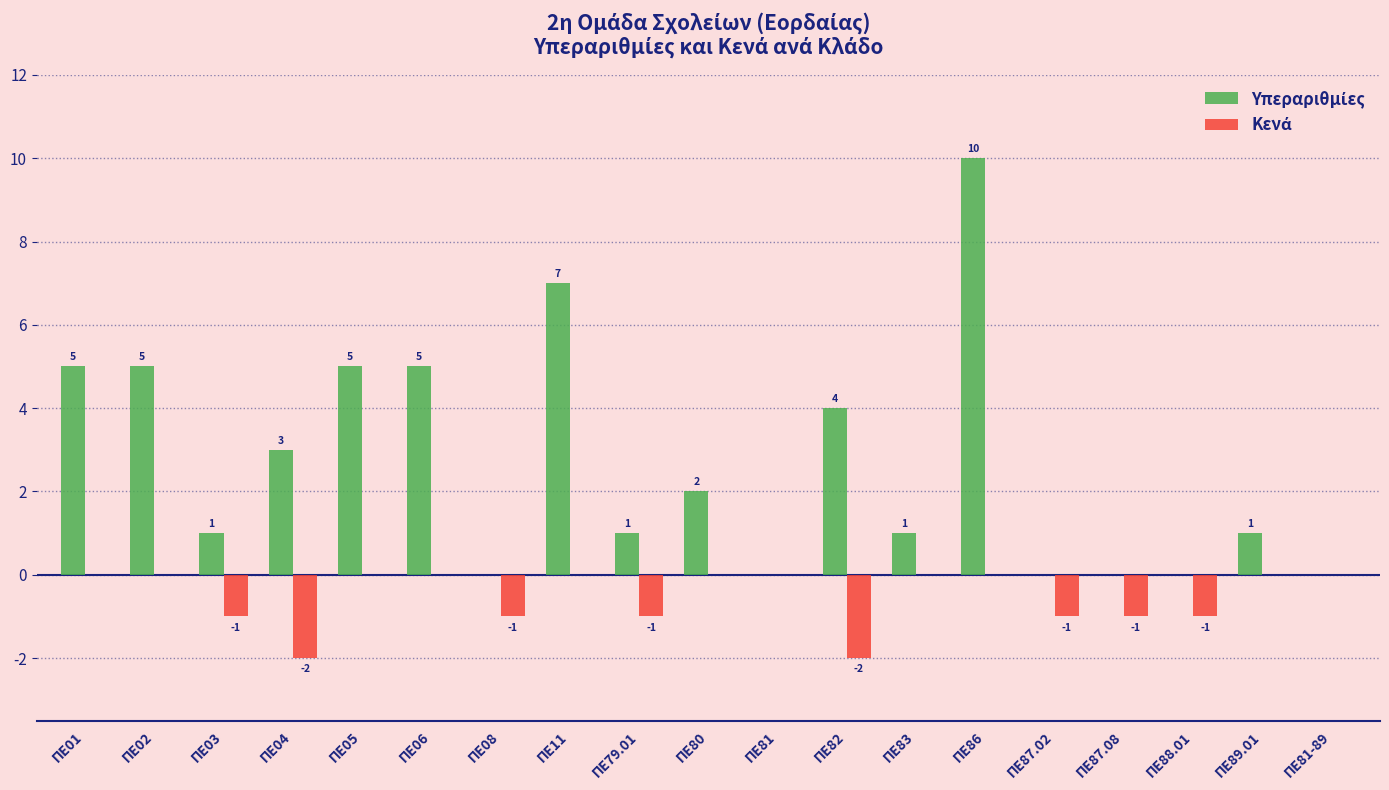

What is the maximum value shown in the chart?

10